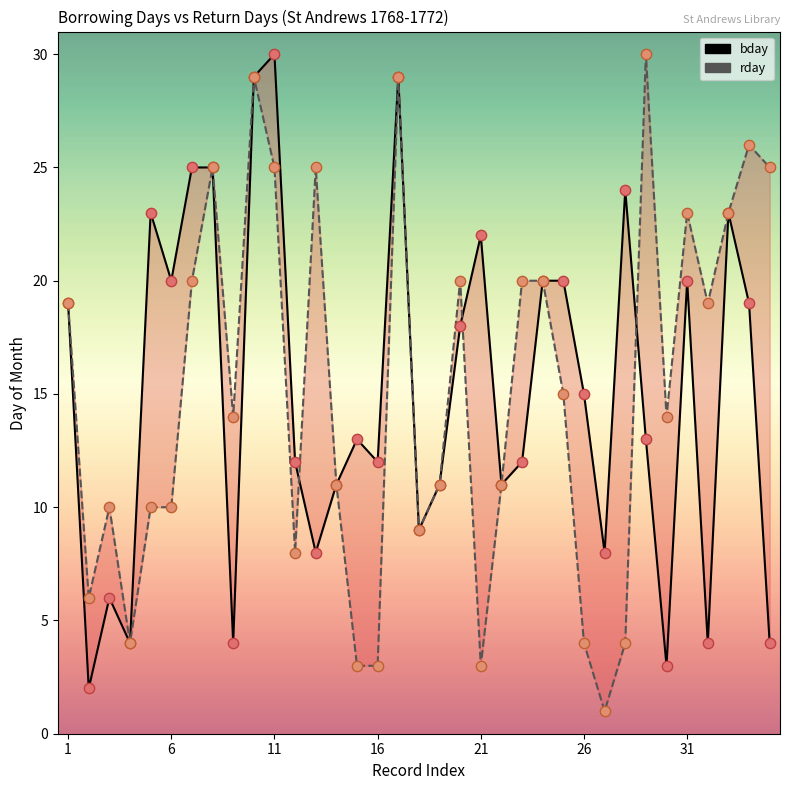

Which series has the widest spread of Y values?

rday